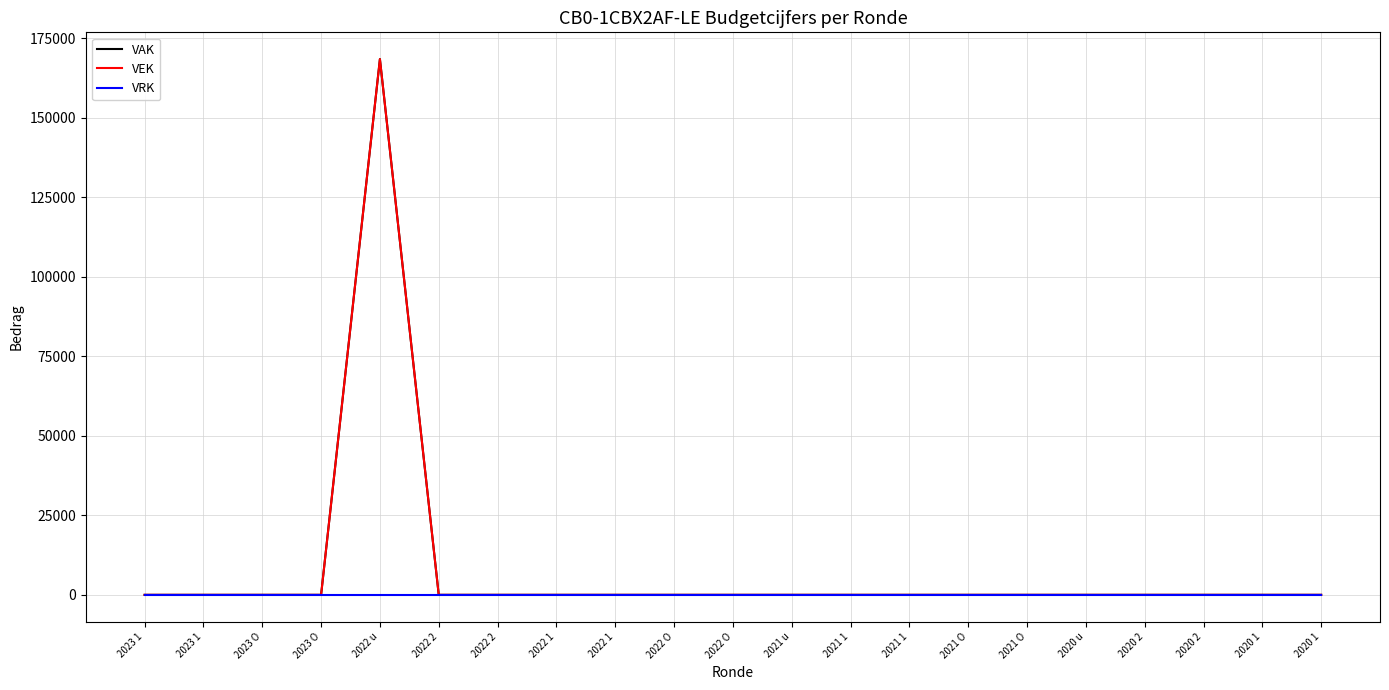

Is the value of VAK at 2021 1 greater than the value of VRK at 2020 2?

No